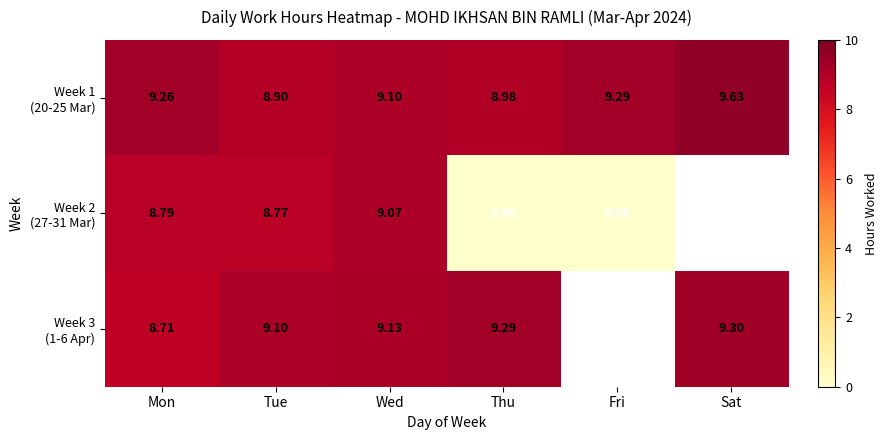

Rank the categories by Week 2 (27-31 Mar) value from lowest to highest.

Thu, Fri, Tue, Mon, Wed, Sat